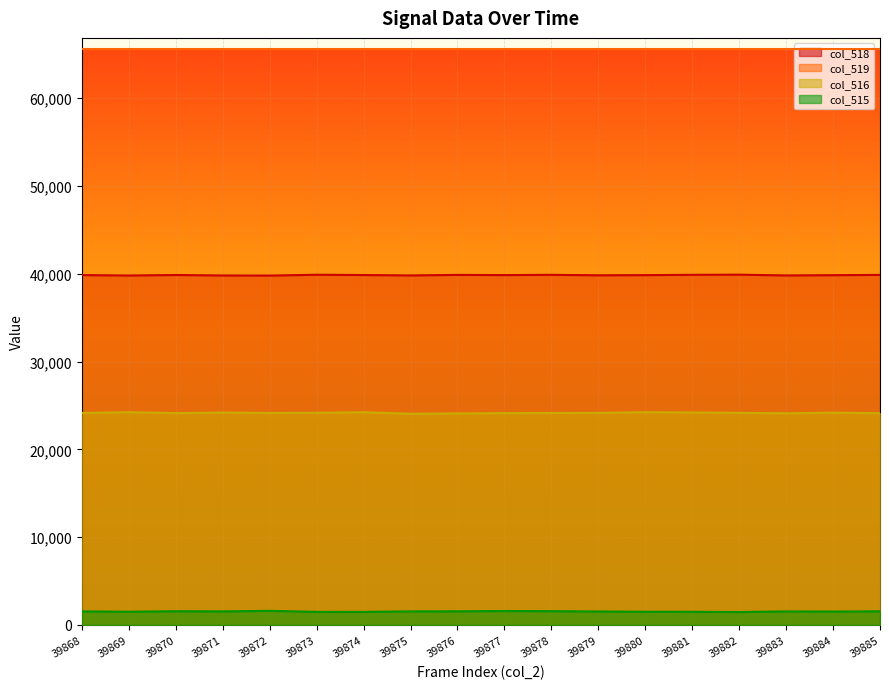

In col_518, how many points are lower than both neighbors (excluding endpoints)?

6